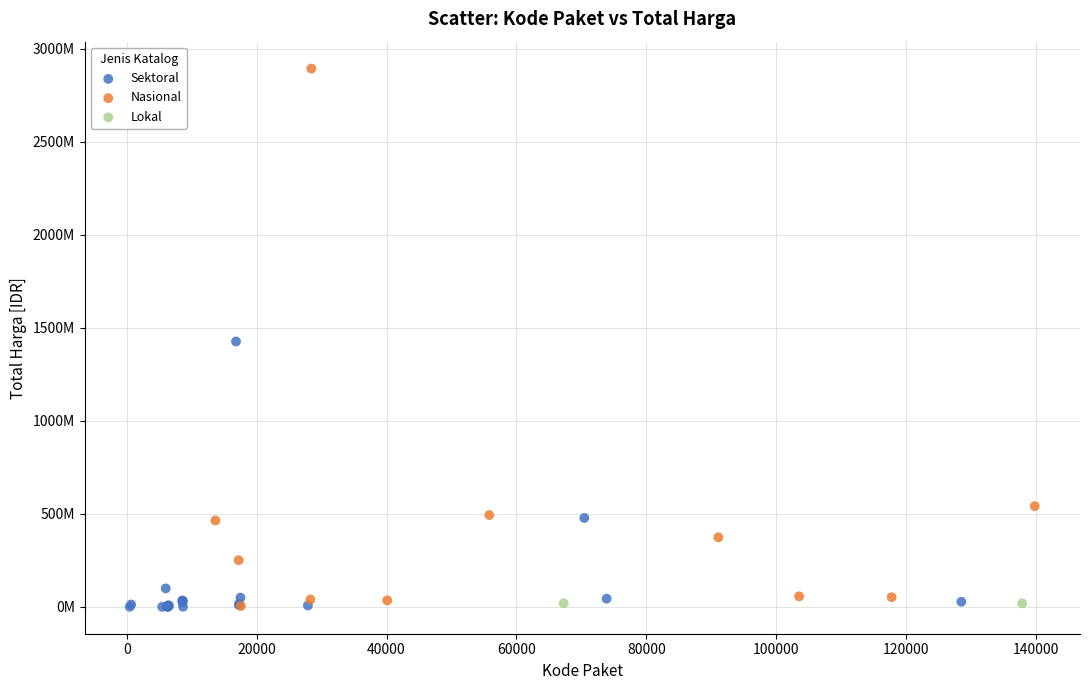

What are all the series names shown in the legend?

Sektoral, Nasional, Lokal